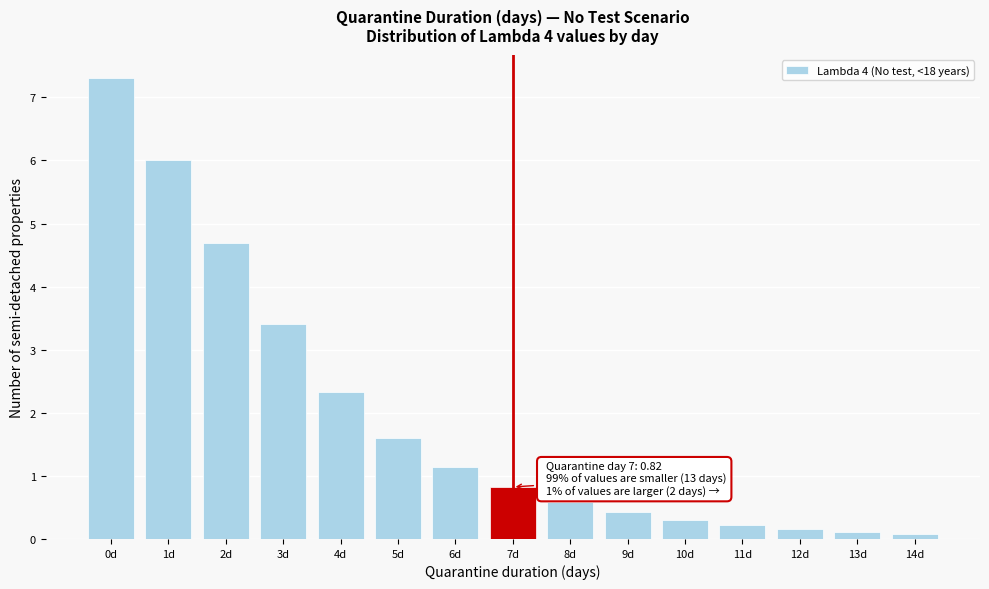

Reading left to right, what are all the values shown in this chart?

0d=7.3	1d=6.0	2d=4.7	3d=3.4	4d=2.3	5d=1.6	6d=1.1	7d=0.8	8d=0.6	9d=0.4	10d=0.3	11d=0.2	12d=0.2	13d=0.1	14d=0.1